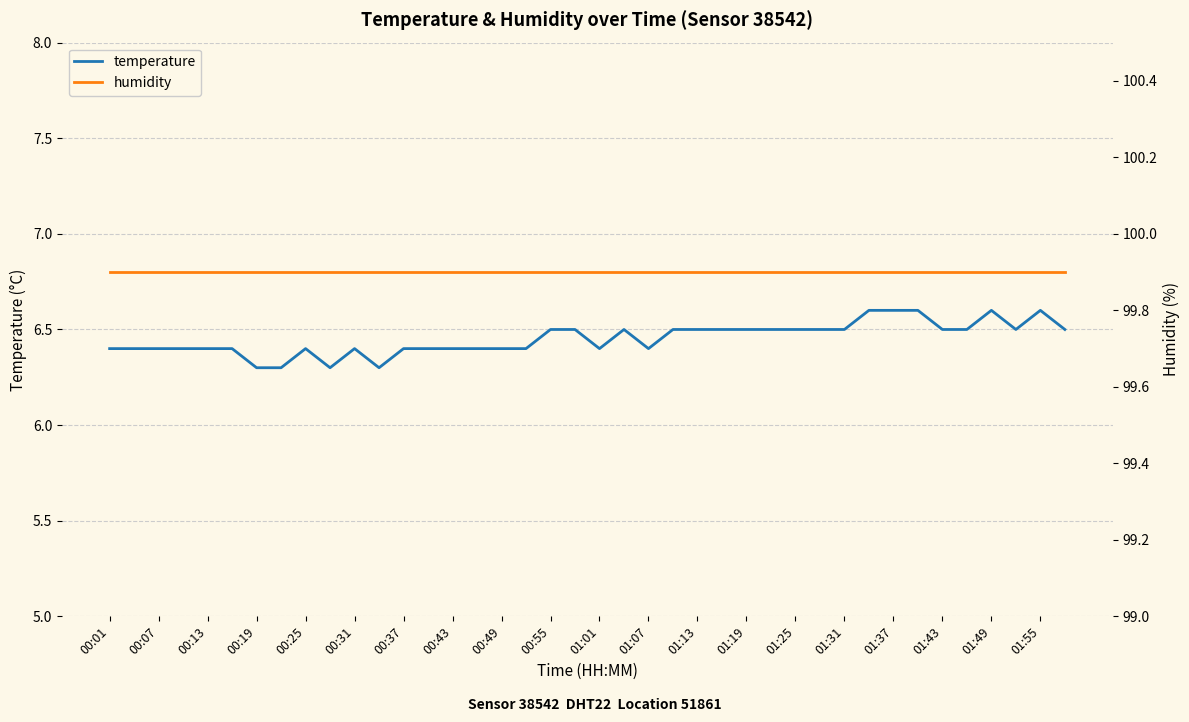

In temperature, how many points are higher than both neighbors (excluding endpoints)?

5